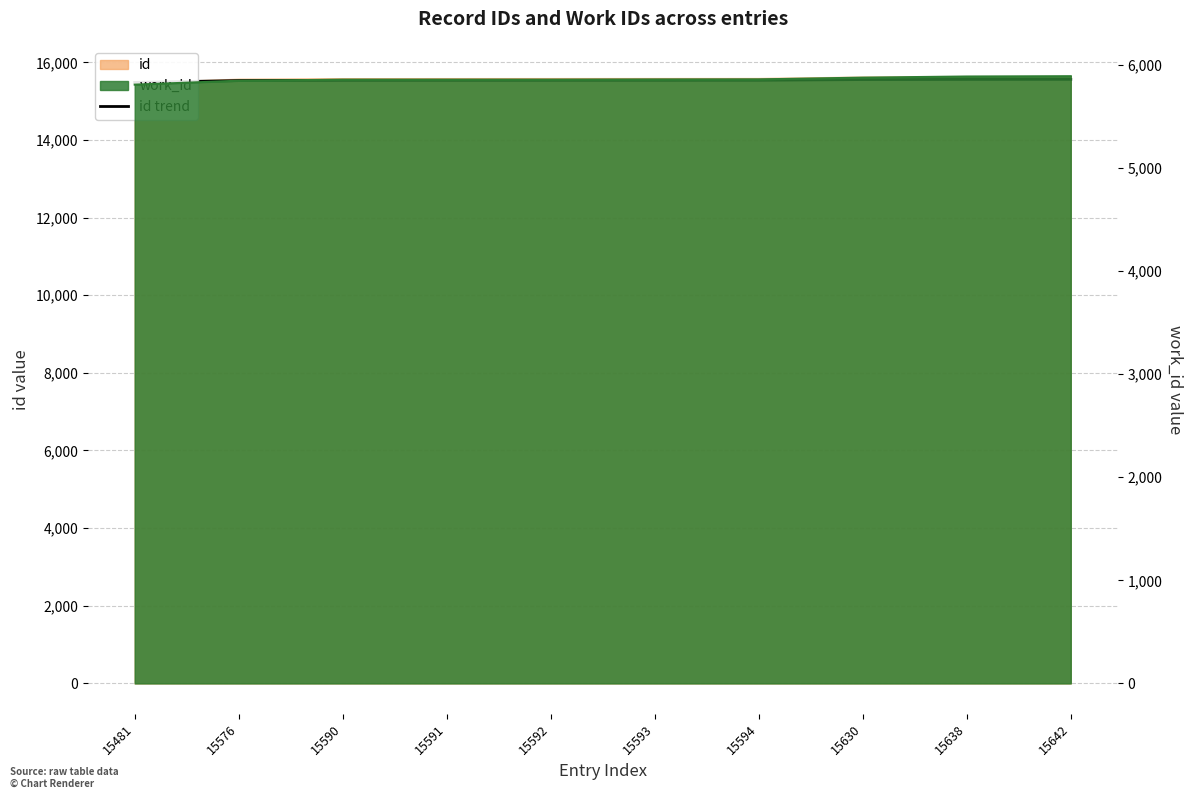

True or false: there are more than 2 points higher than both neighbors.

False